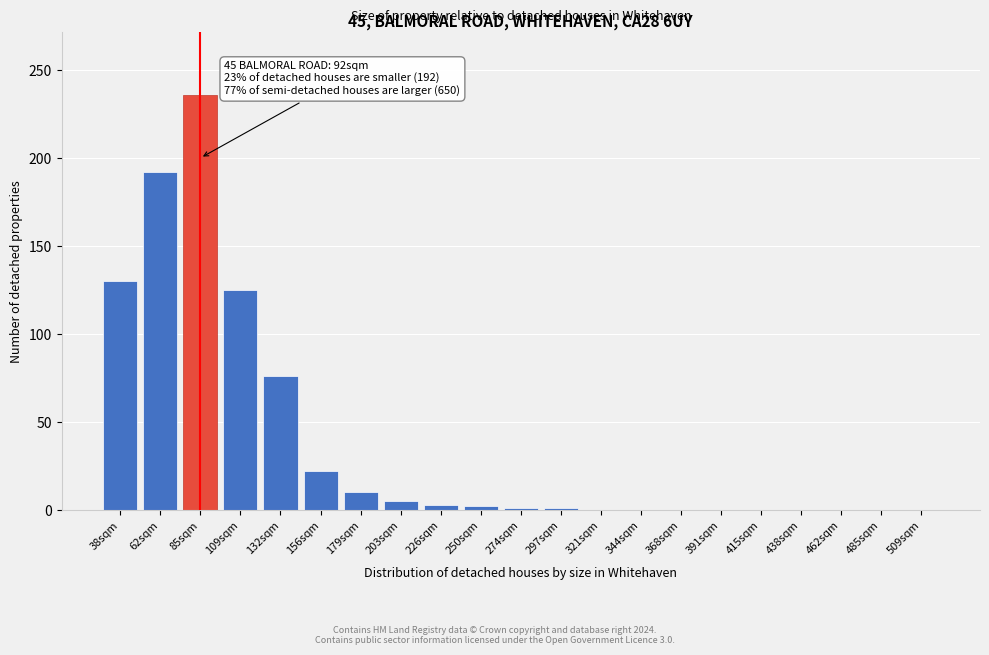

What is the maximum value shown in the chart?

236